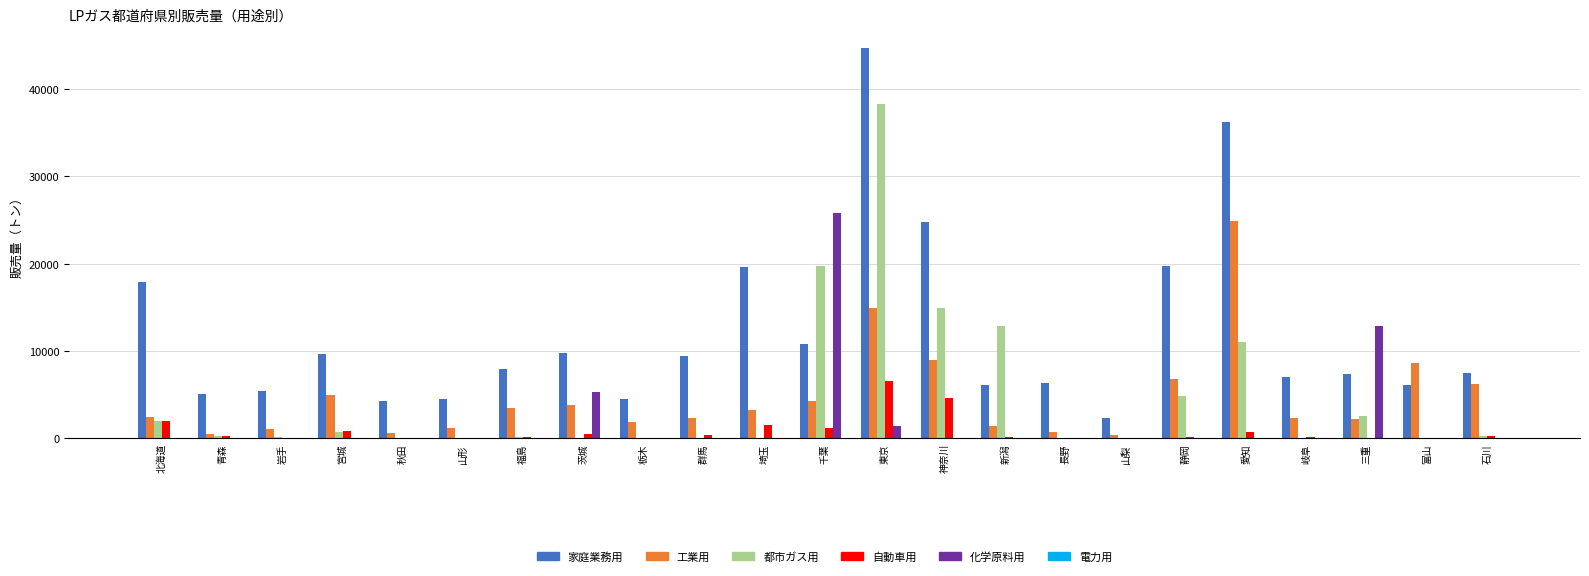

What is the average value of the 工業用 series?

4666